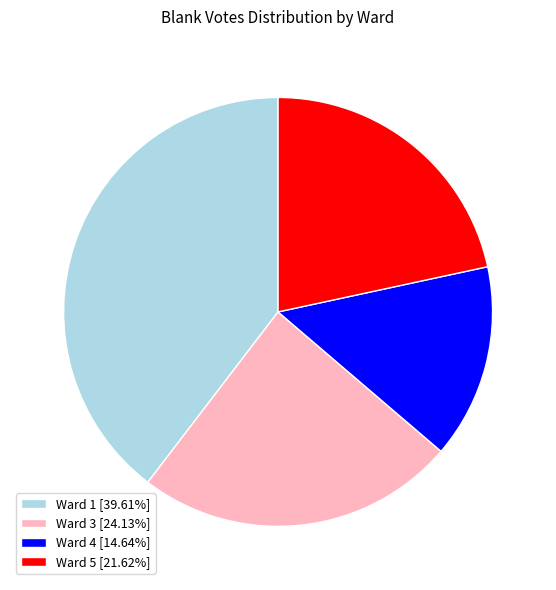

Which category has the smallest portion of the pie?

Ward 4